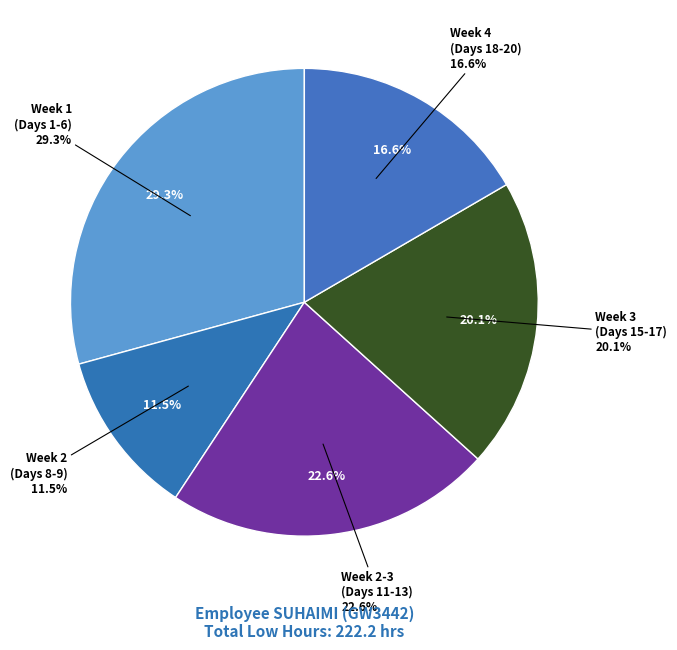

Does Mon (Day 15) account for over 50% of the chart?

No